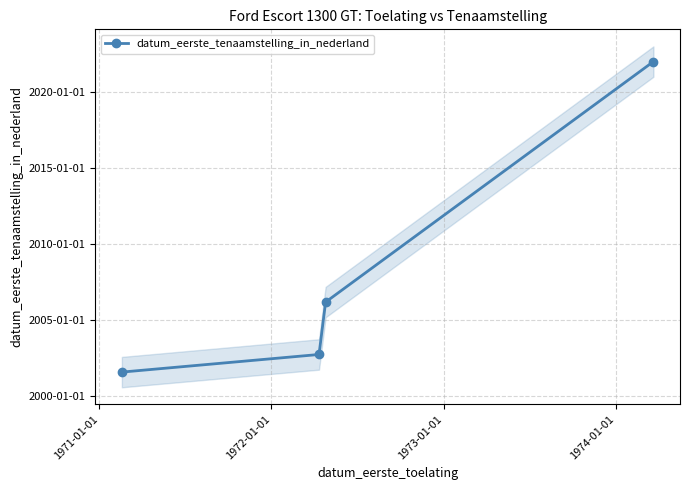

What is the minimum value shown in the chart?

11540